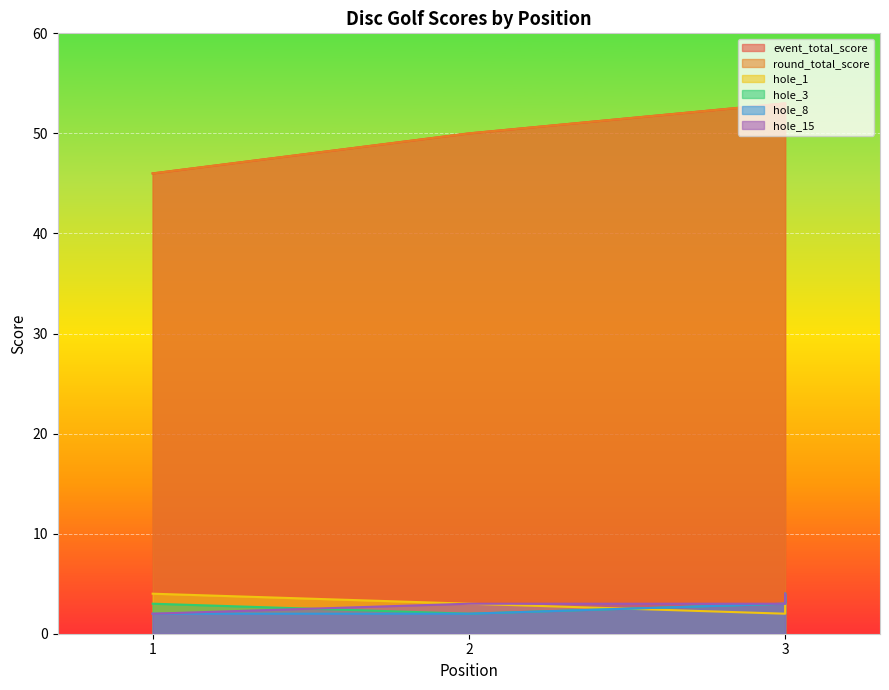

Which series has the largest total across all categories?

event_total_score